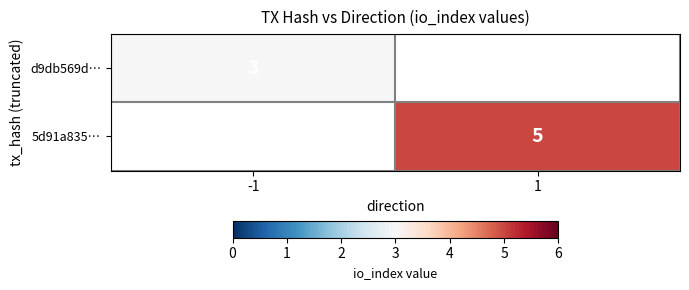

Is it true that 5d91a835… equals 5 at 1?

True